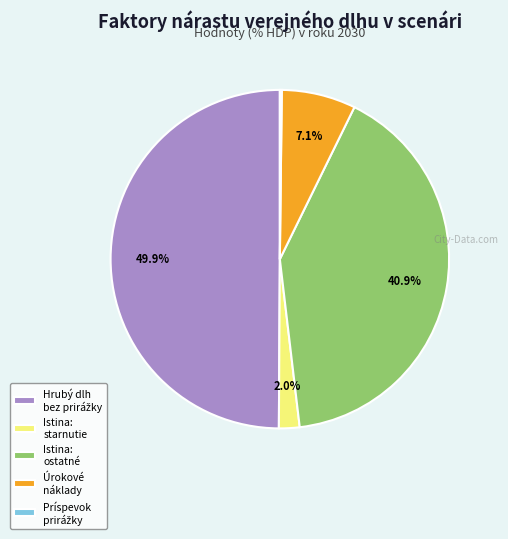

How much of the chart is everything except Istina: starnutie?

98.0%